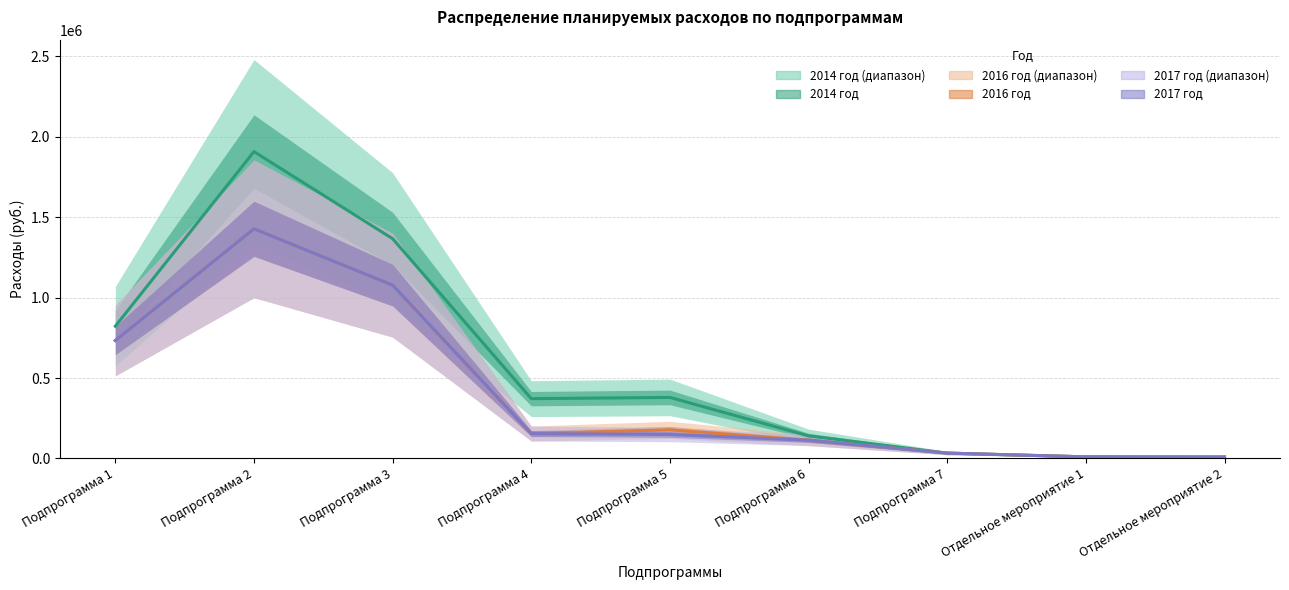

True or false: 2014 год and 2017 год intersect in this chart.

False